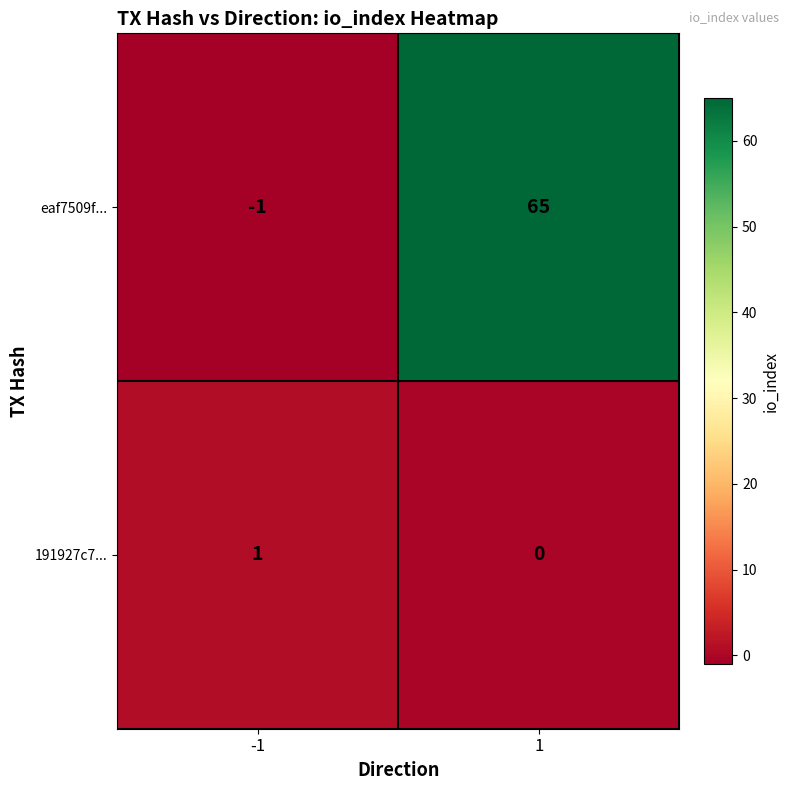

At which category does the chart reach its minimum across all series?

-1